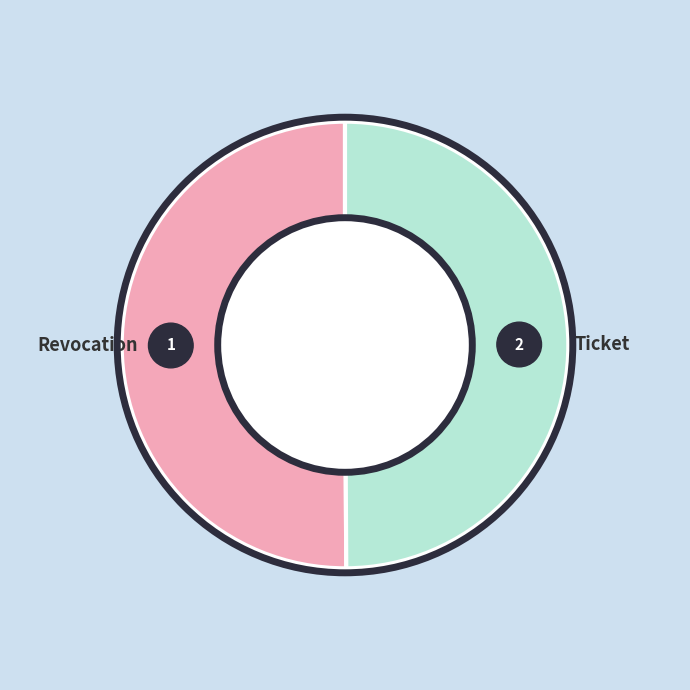

To the nearest percent, what is the combined percentage of Ticket and Revocation?

100%